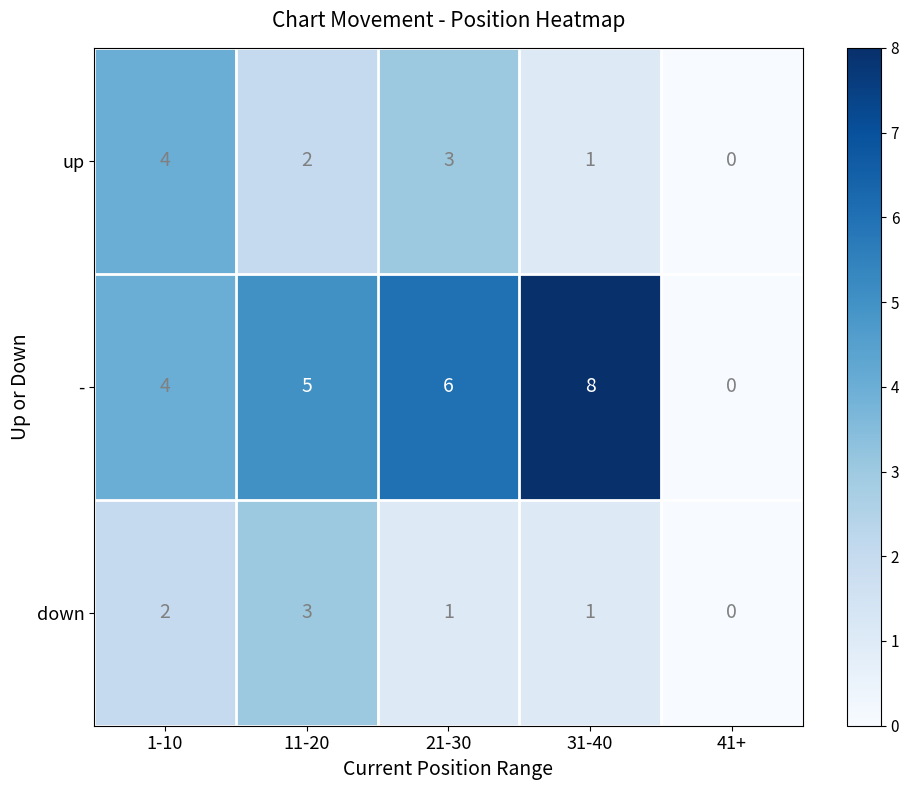

List the series in order of their peak value, highest first.

-, up, down